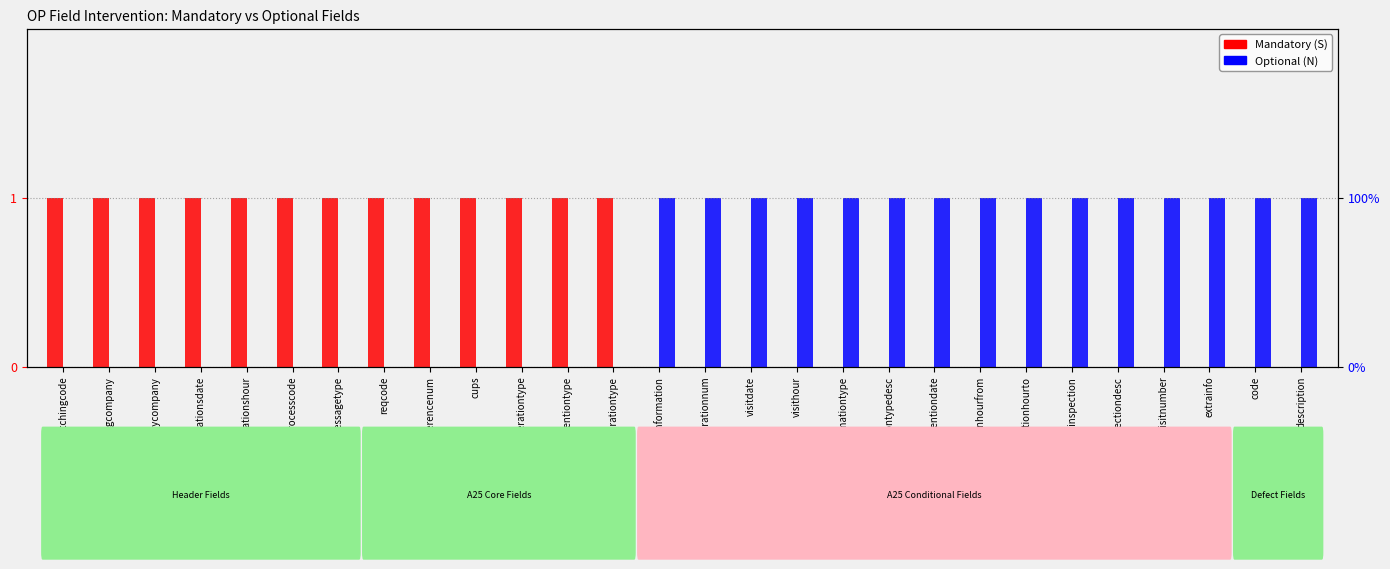

Does the chart contain stacked bars?

No